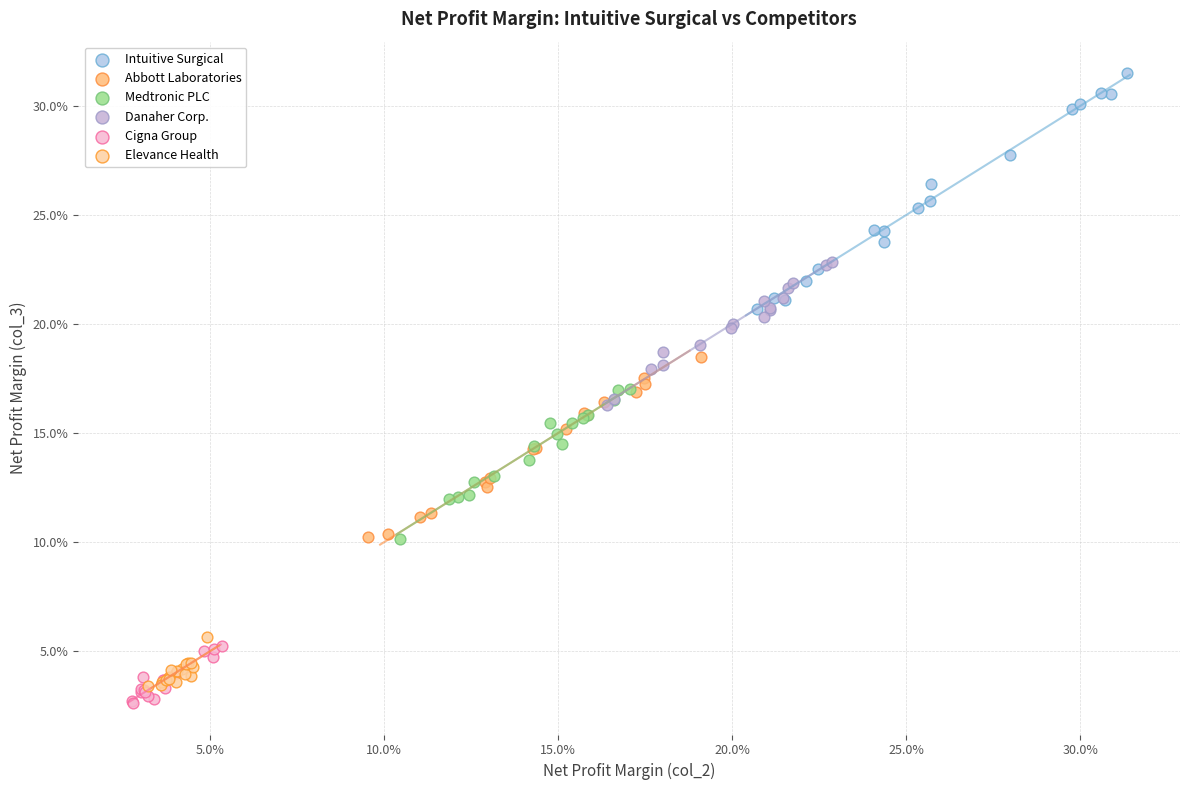

What are all the series names shown in the legend?

Intuitive Surgical, Abbott Laboratories, Medtronic PLC, Danaher Corp., Cigna Group, Elevance Health